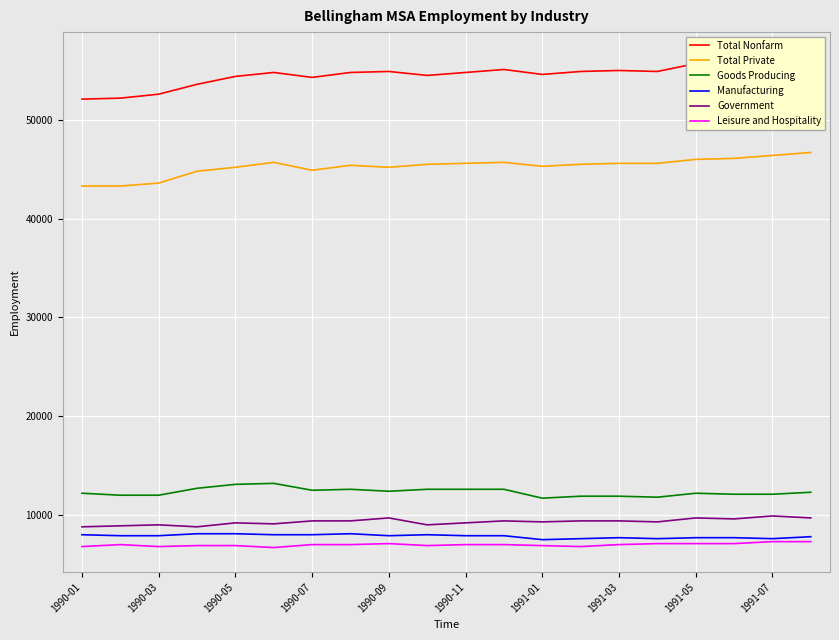

What is the maximum value for Total Private?

46700